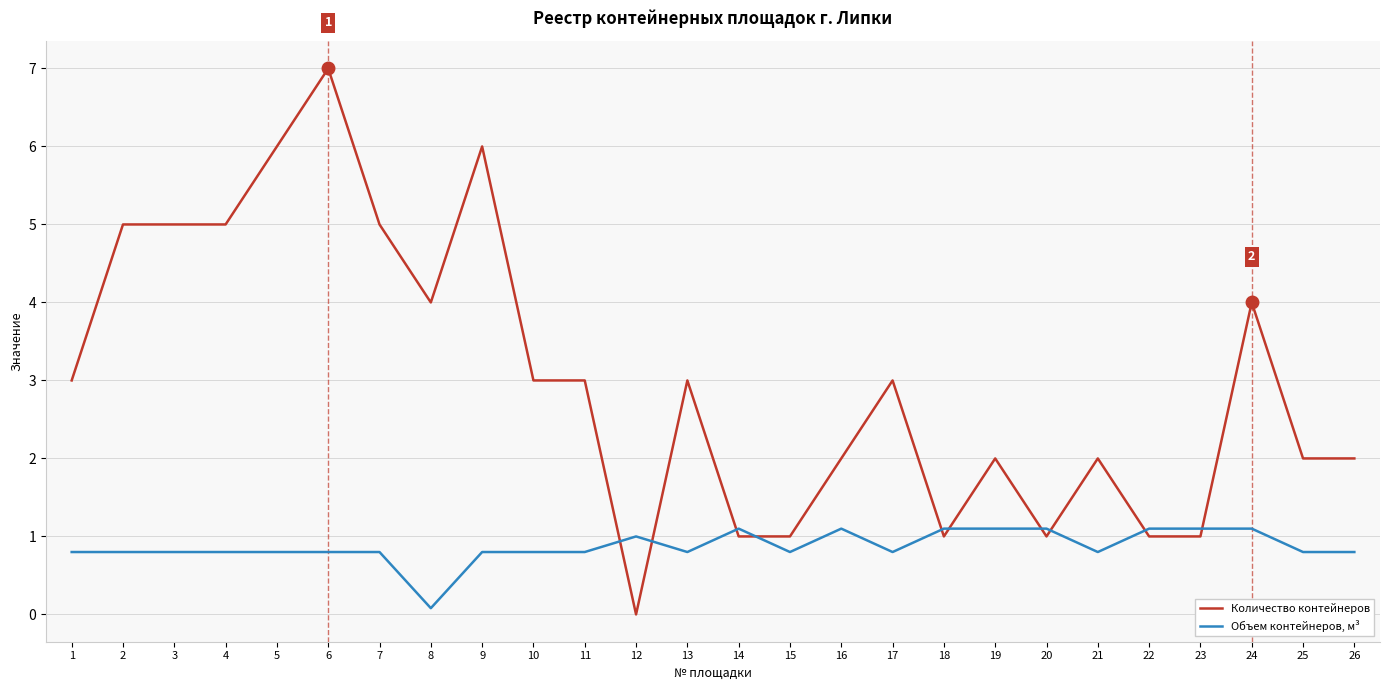

What are all the series names shown in the legend?

Количество контейнеров, Объем контейнеров, м³